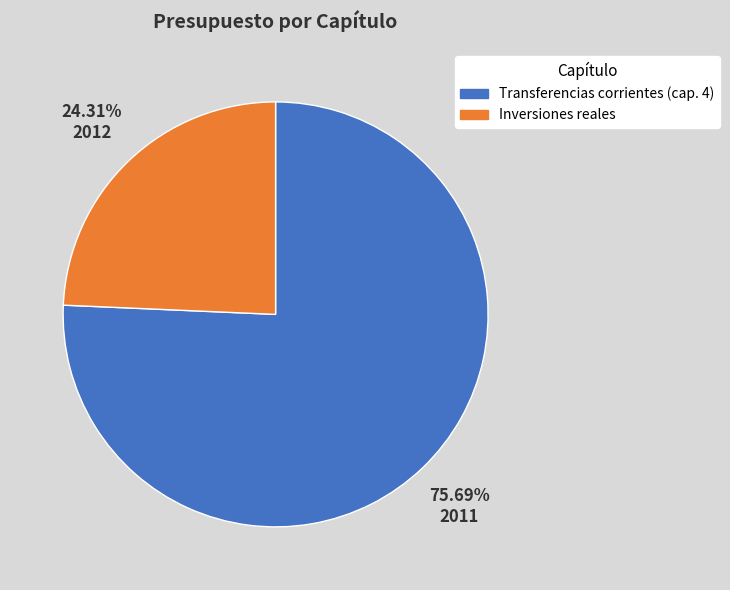

Combined, what portion of the pie is Transferencias corrientes (cap. 4) and Inversiones reales?

100.0%